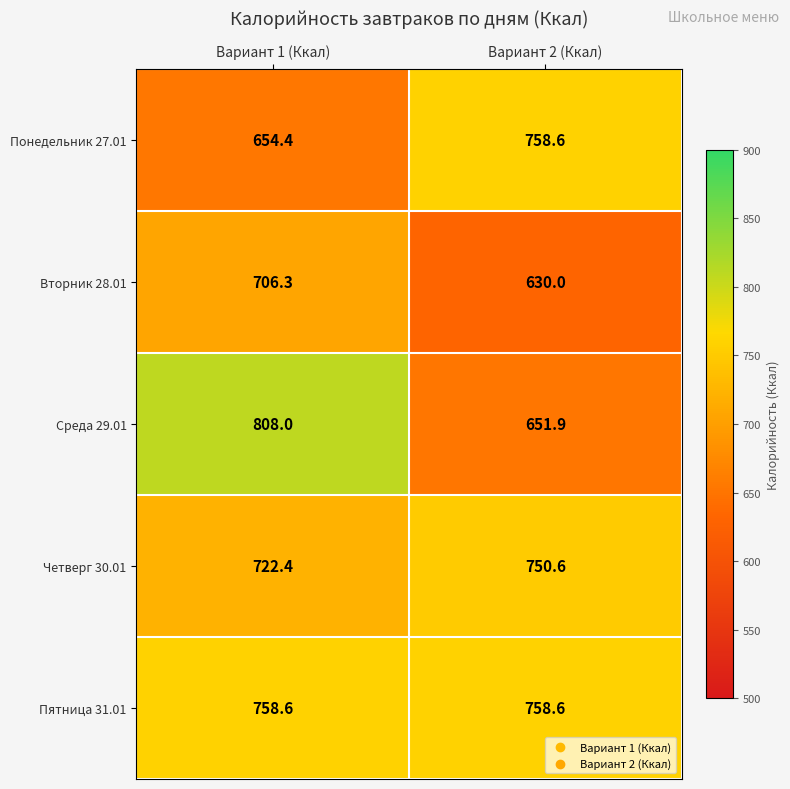

Which label corresponds to the largest value in the chart?

Вариант 1 (Ккал)